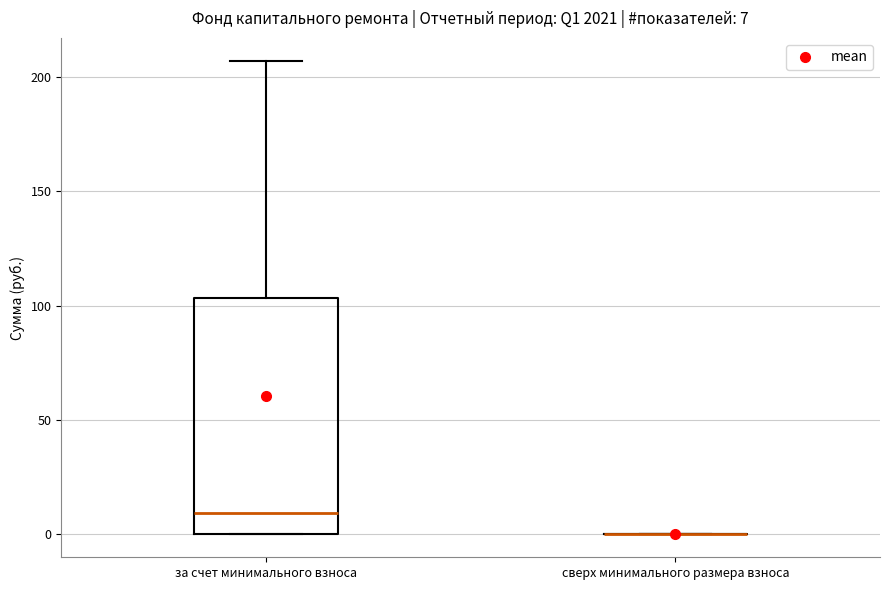

Which box is the tallest, from its lower edge to its upper edge?

за счет минимального взноса